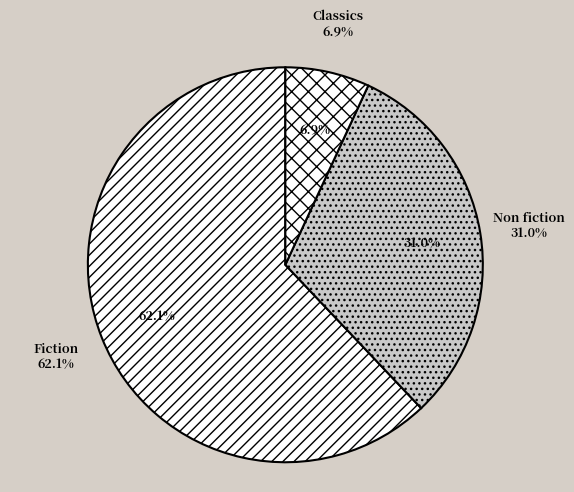

Which slice is the largest?

Fiction